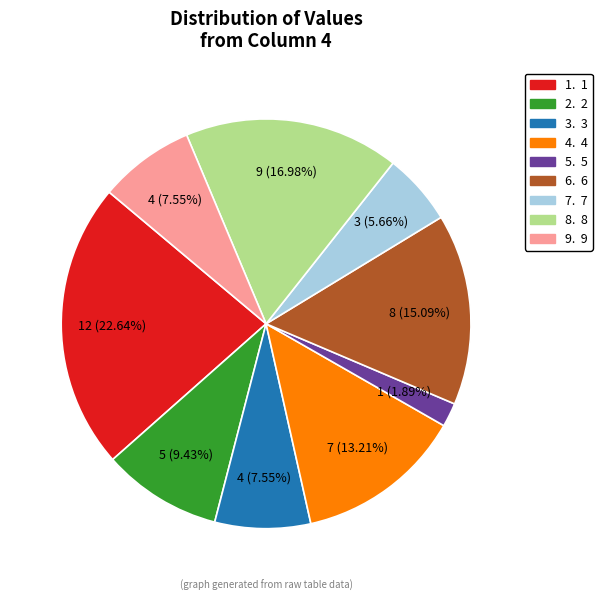

How many slices are in this pie chart?

9